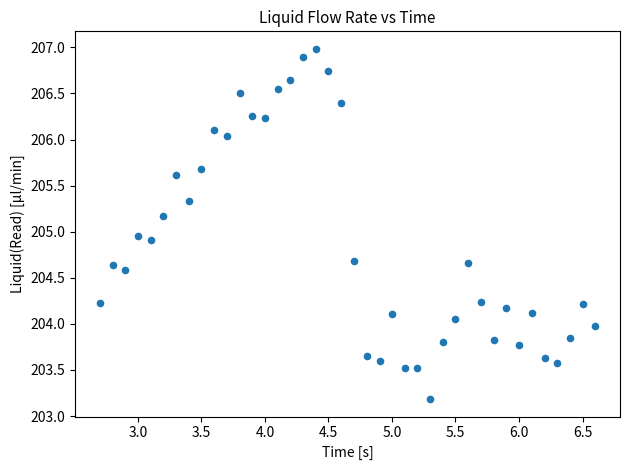

What is the range of Y values (max minus min)?

3.8